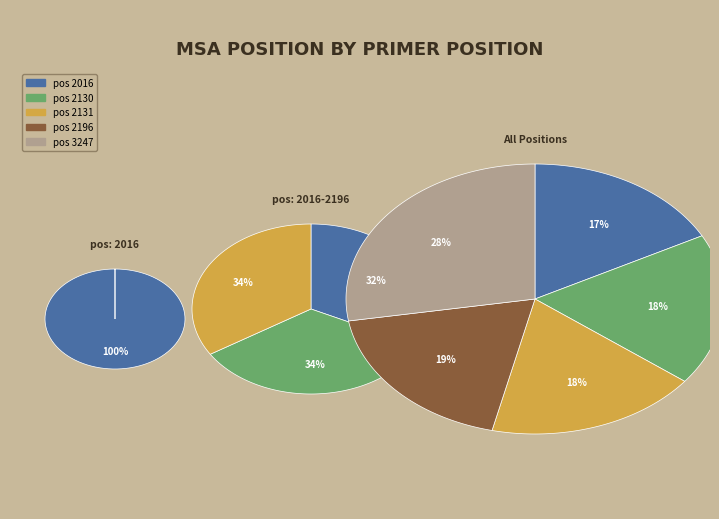

To the nearest percent, what portion does 3247 represent?

28%